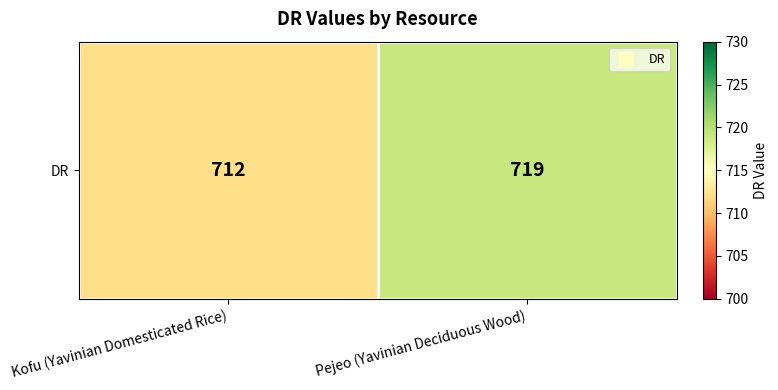

Which category has the lowest value across all series?

Kofu (Yavinian Domesticated Rice)